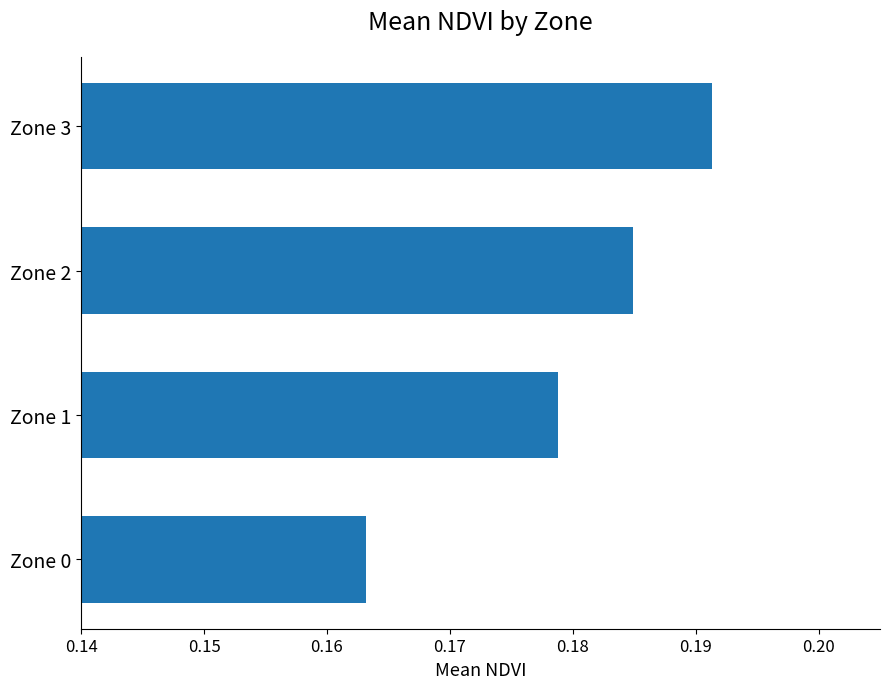

At which category does the chart reach its peak across all series?

Zone 3